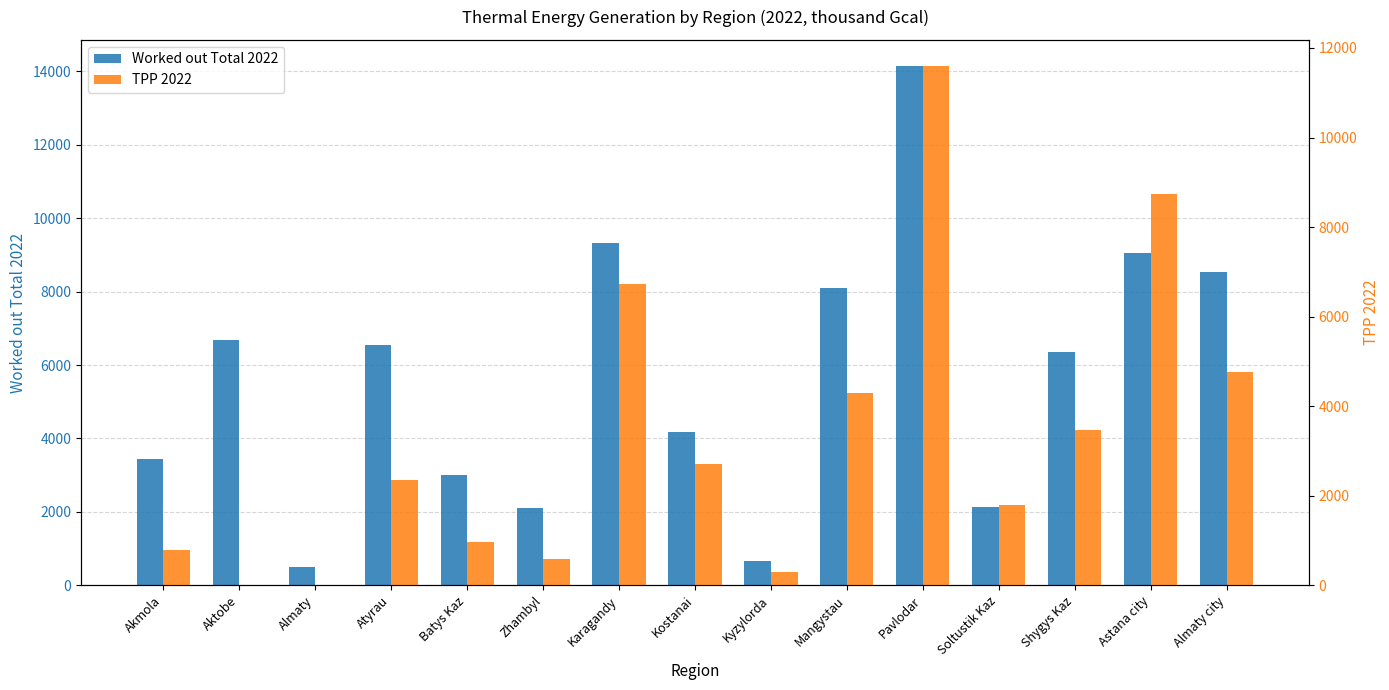

At Astana city, list the series in order from largest to smallest.

Worked out Total 2022, TPP 2022